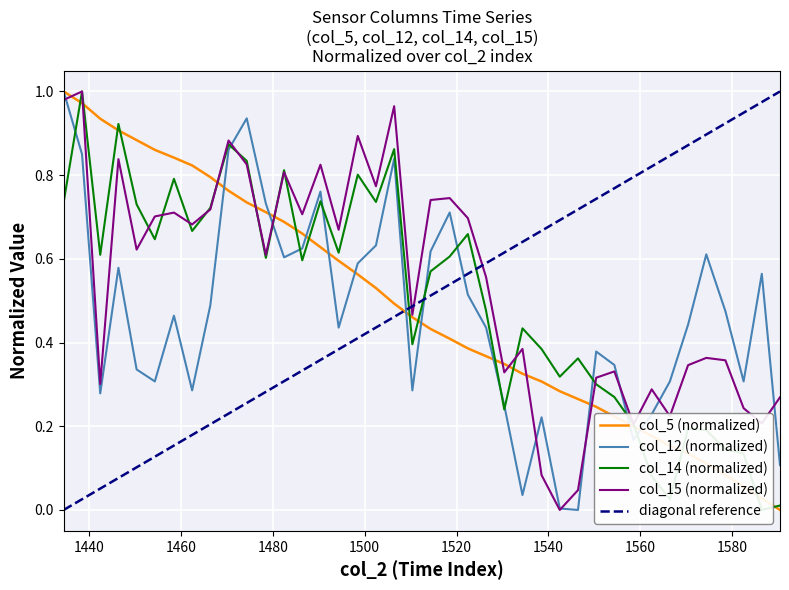

True or false: col_14 and col_12 cross at least once.

True